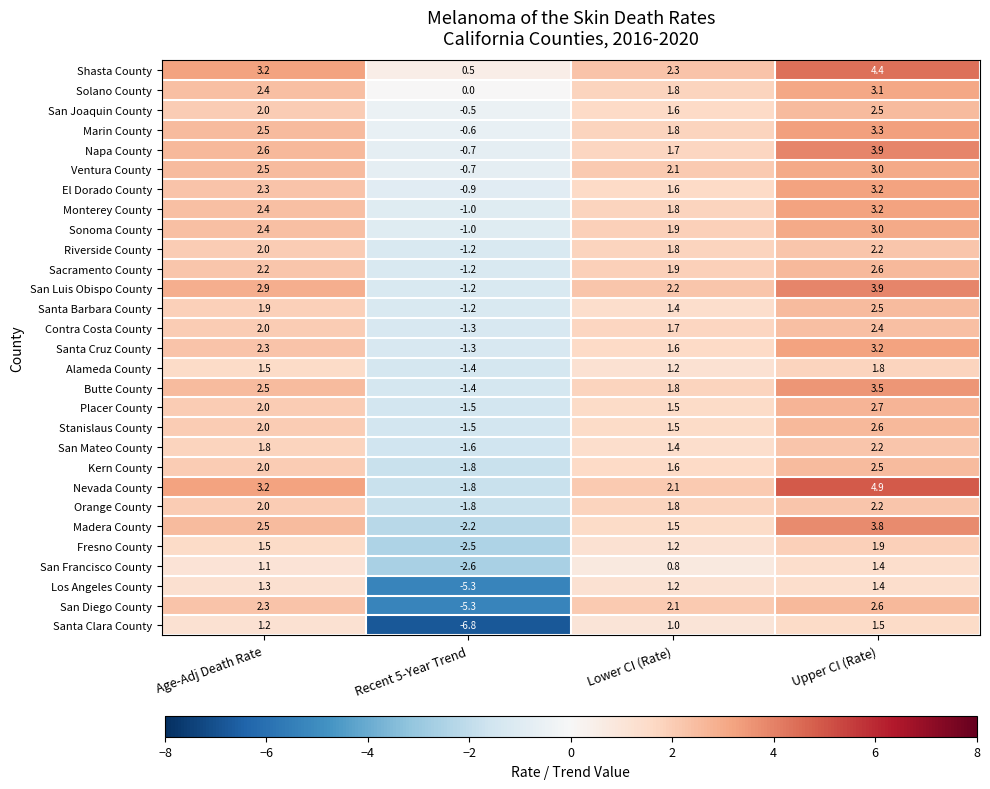

Which label corresponds to the smallest value in the chart?

Recent 5-Year Trend